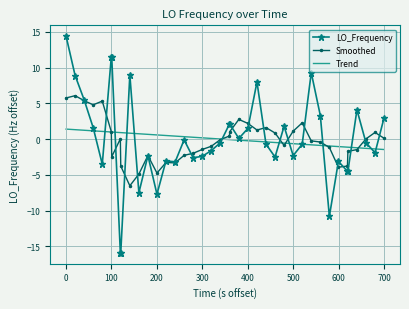

Count the number of categories in the chart.

40